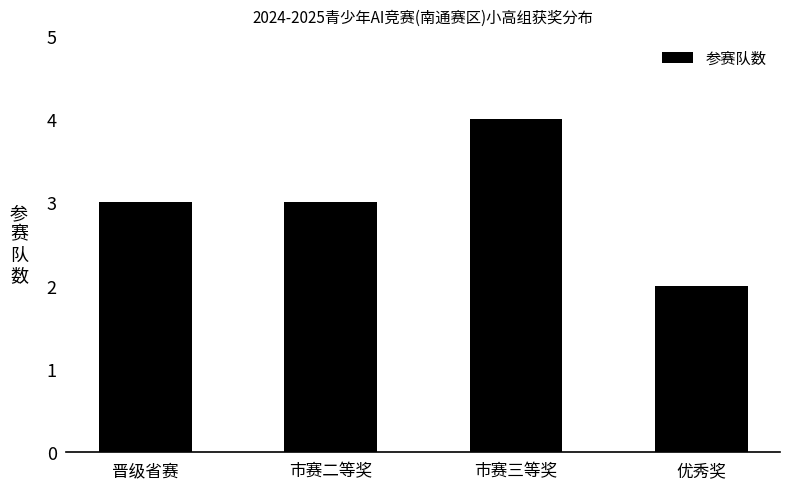

Which label corresponds to the smallest value in the chart?

优秀奖